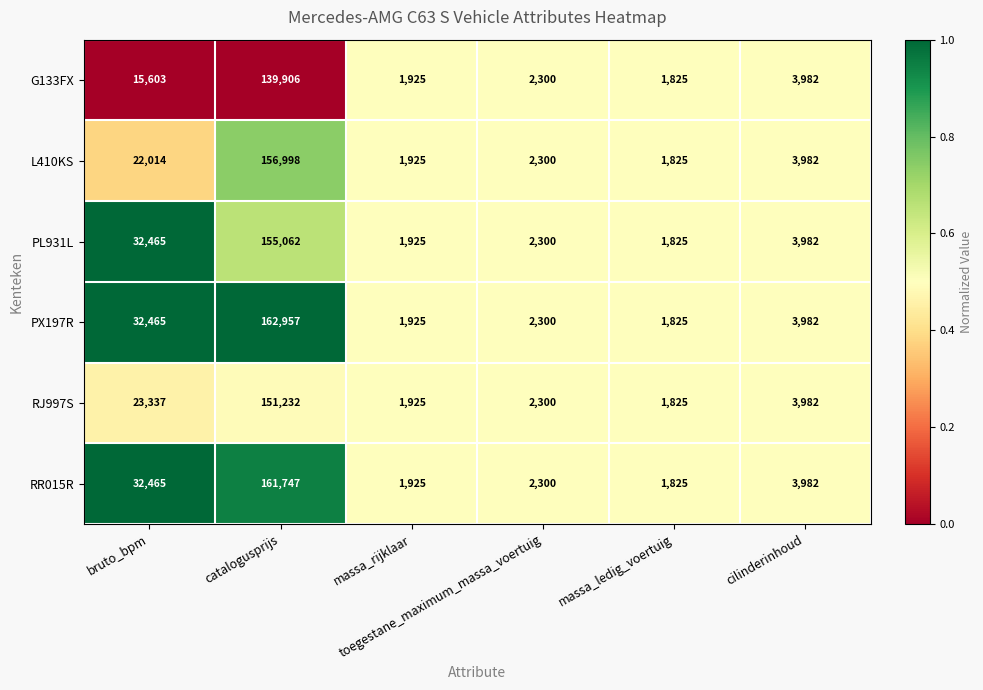

What is the difference between the highest and lowest values at catalogusprijs?

23051